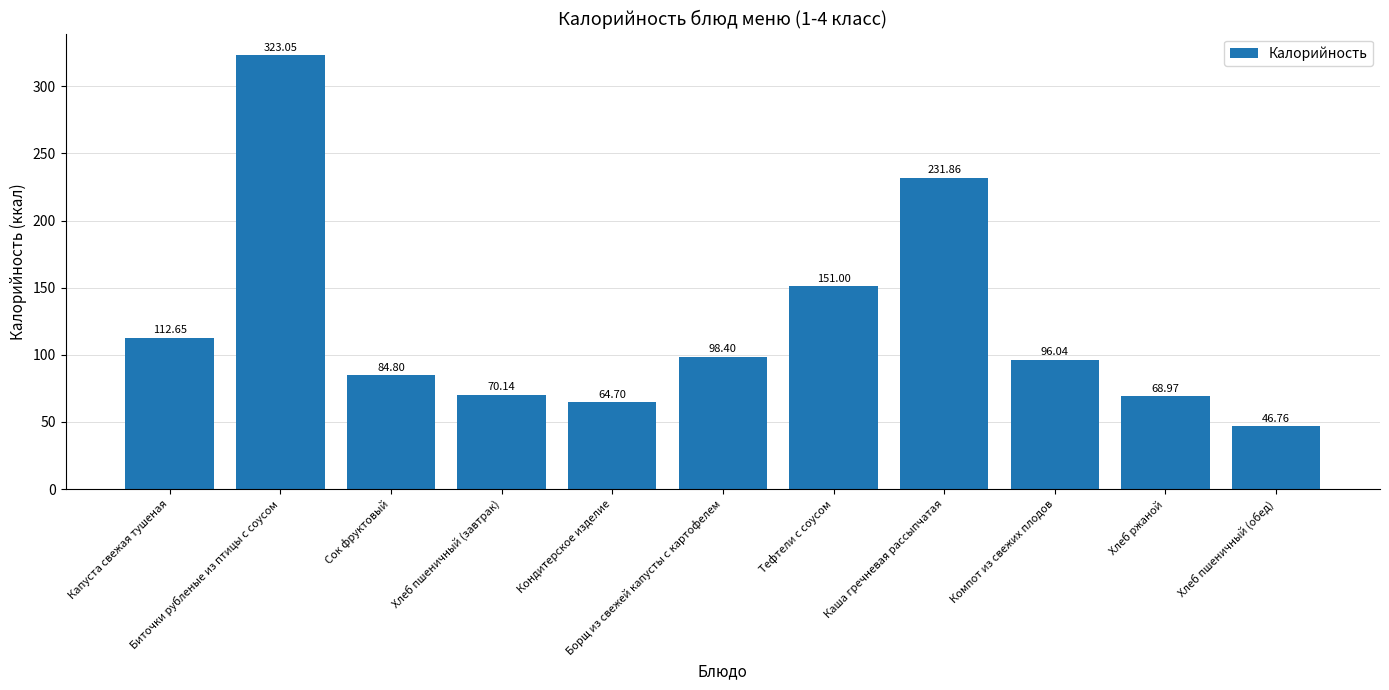

Where is the data nearest to the value 184?

Тефтели с соусом